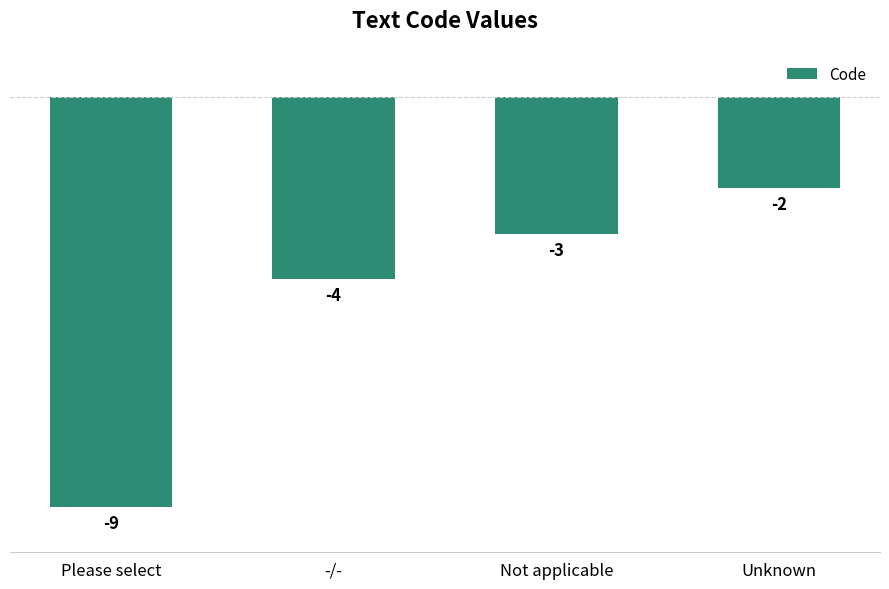

Reading right to left, extract all data points from this chart.

-2	-3	-4	-9